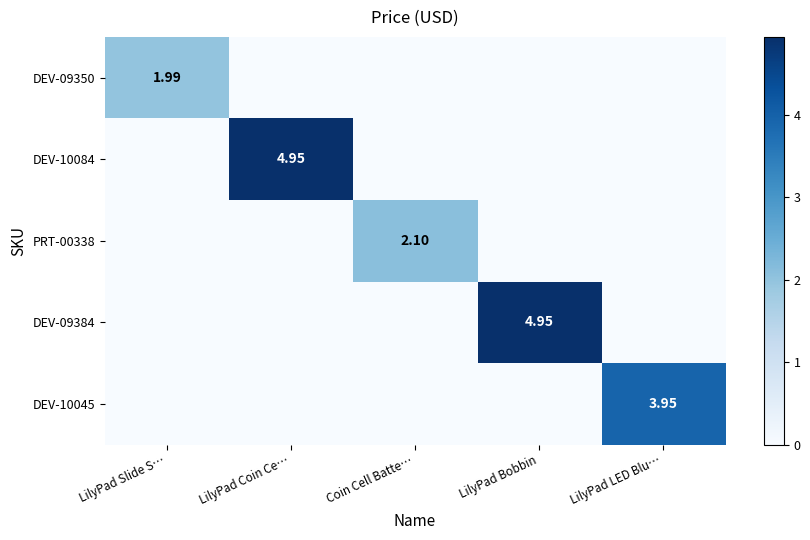

What is the spread (max minus min) of values at LilyPad Bobbin?

5.0